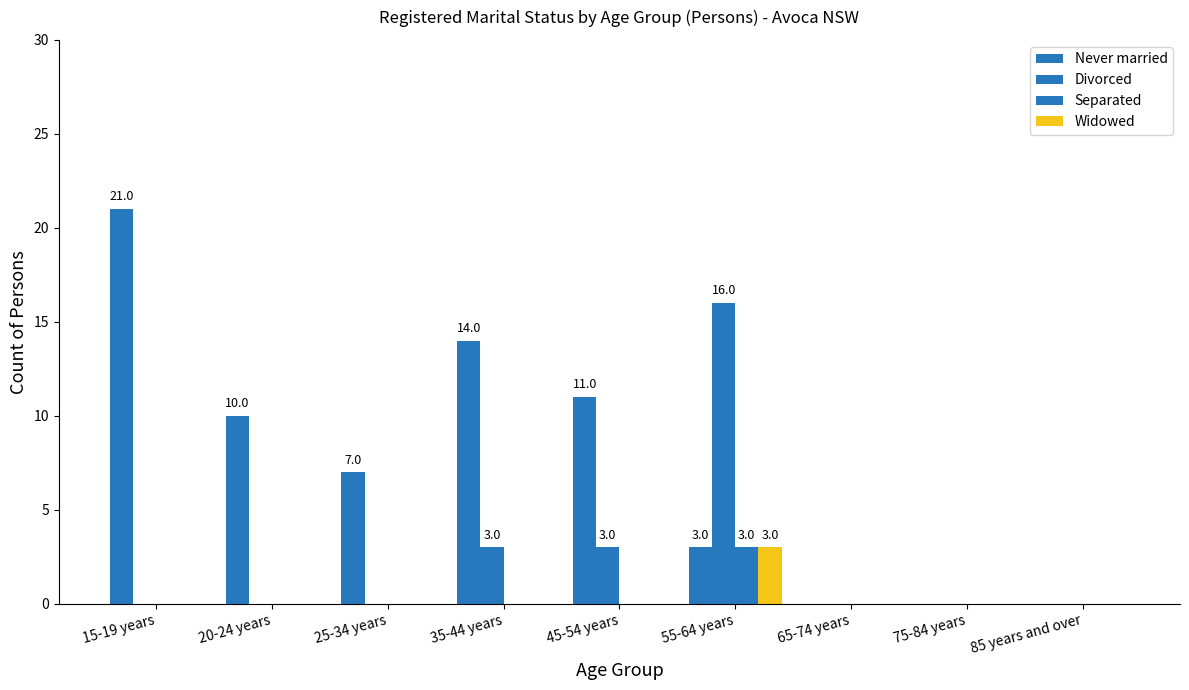

What is the difference between the maximum and minimum values in the Never married series?

21